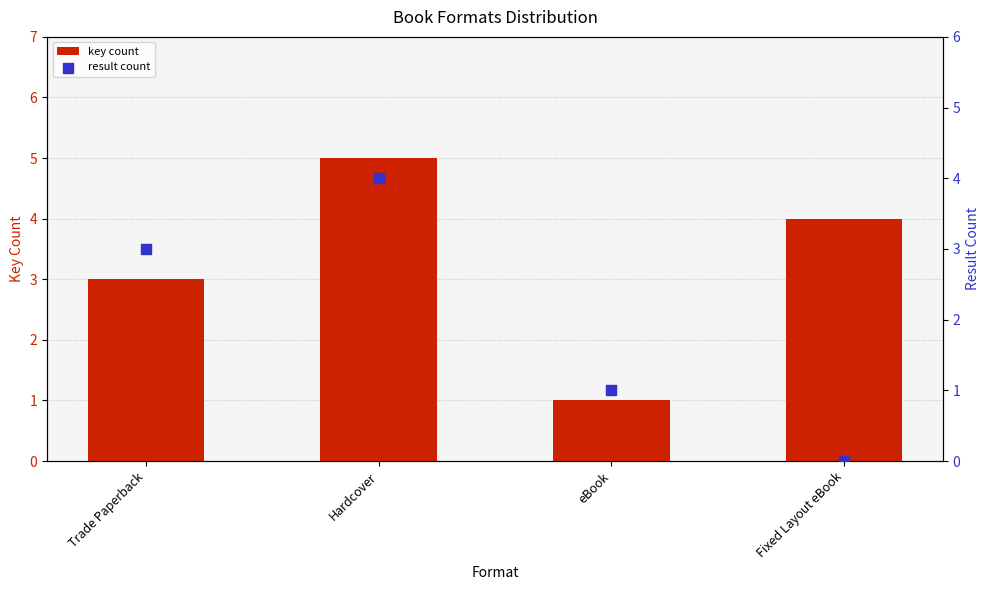

What is the total value across all series at Hardcover?

9